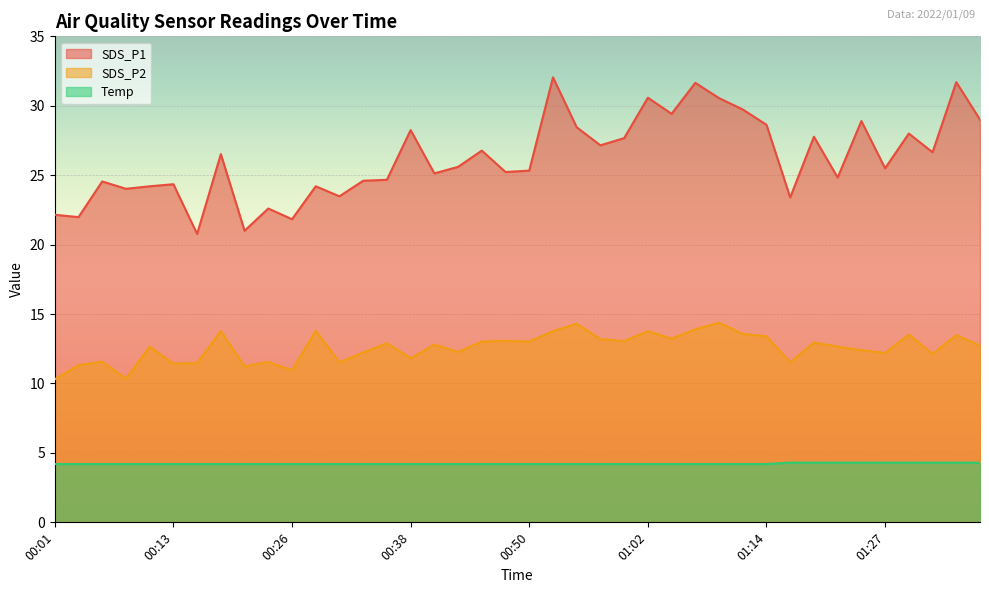

Which series has the largest total across all categories?

SDS_P1